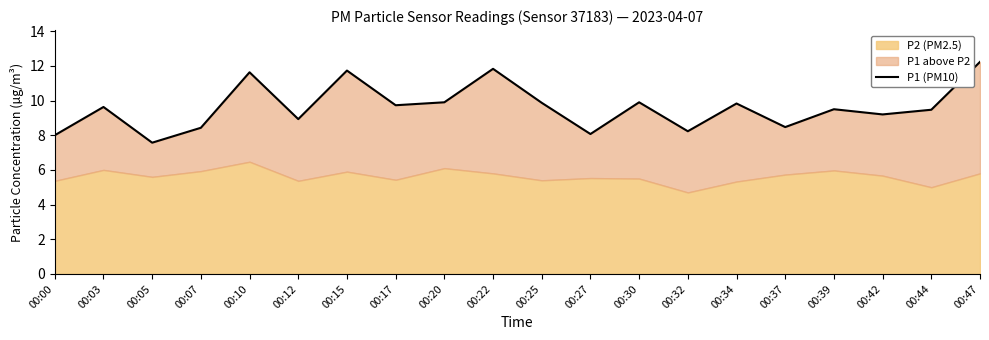

How many data points does each series have?

20